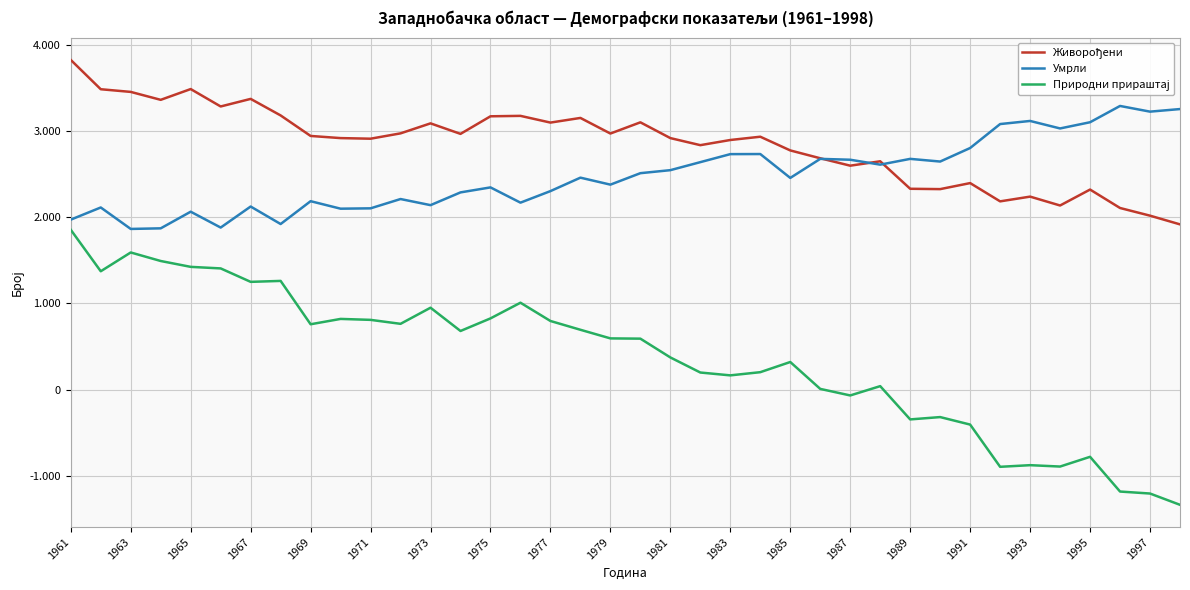

True or false: Умрли has more than 0 points higher than both neighbors.

True